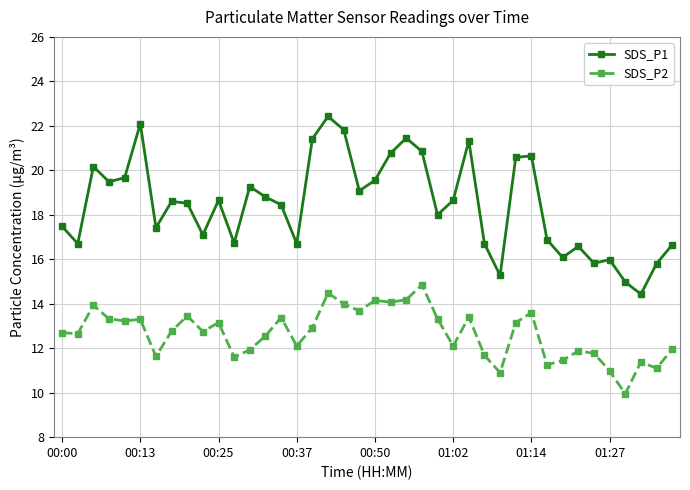

What are all the series names shown in the legend?

SDS_P1, SDS_P2